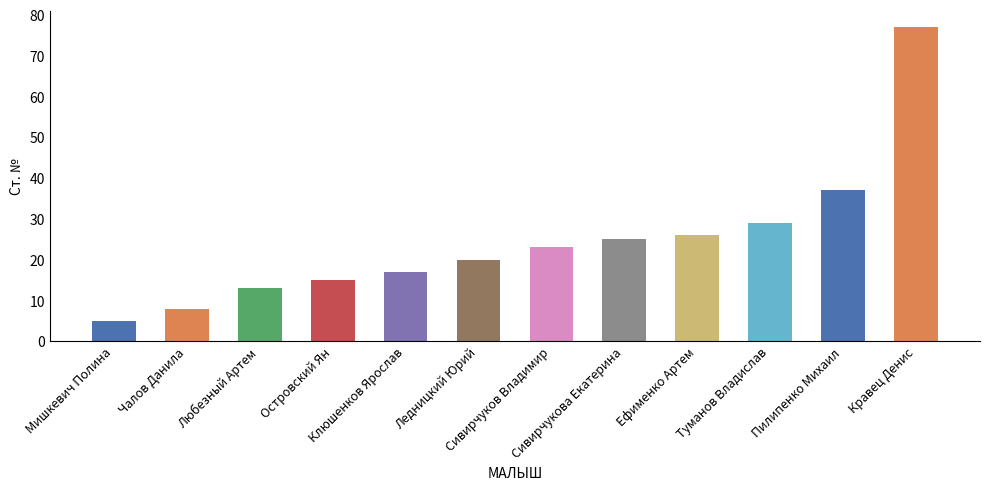

At which label is the value closest to 41?

Пилипенко Михаил